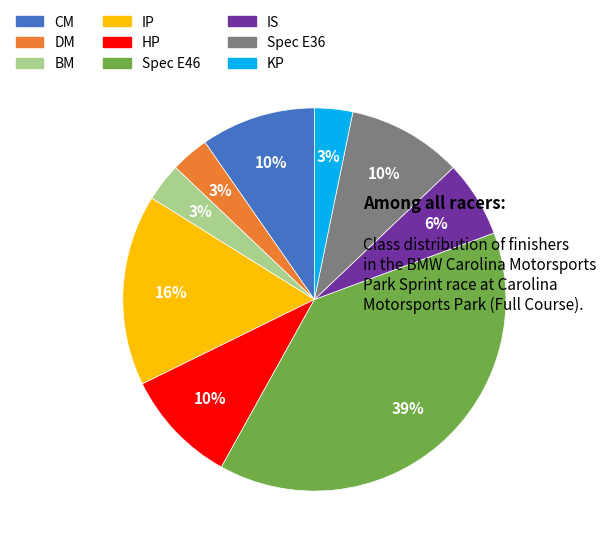

What is the largest slice in the pie chart?

Spec E46